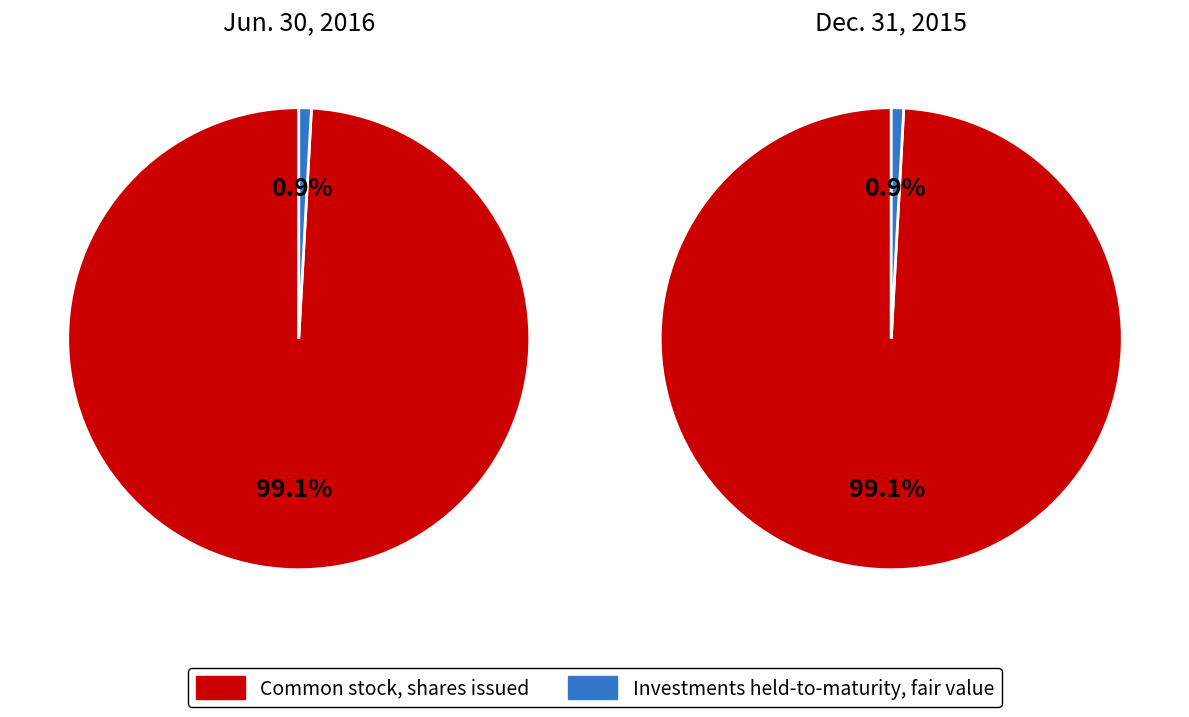

Which category has the smallest portion of the pie?

Investments held-to-maturity, fair value